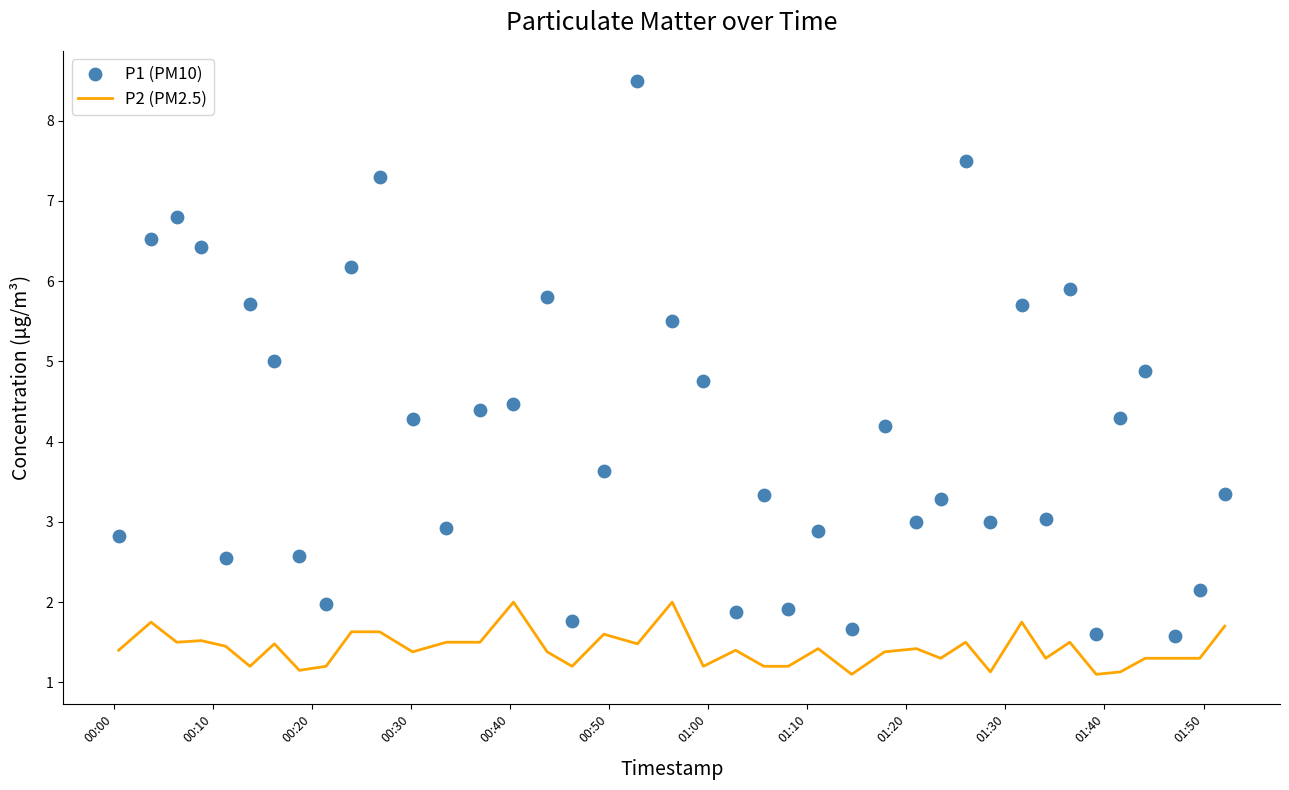

Which series contains the highest Y value?

P1 (PM10)